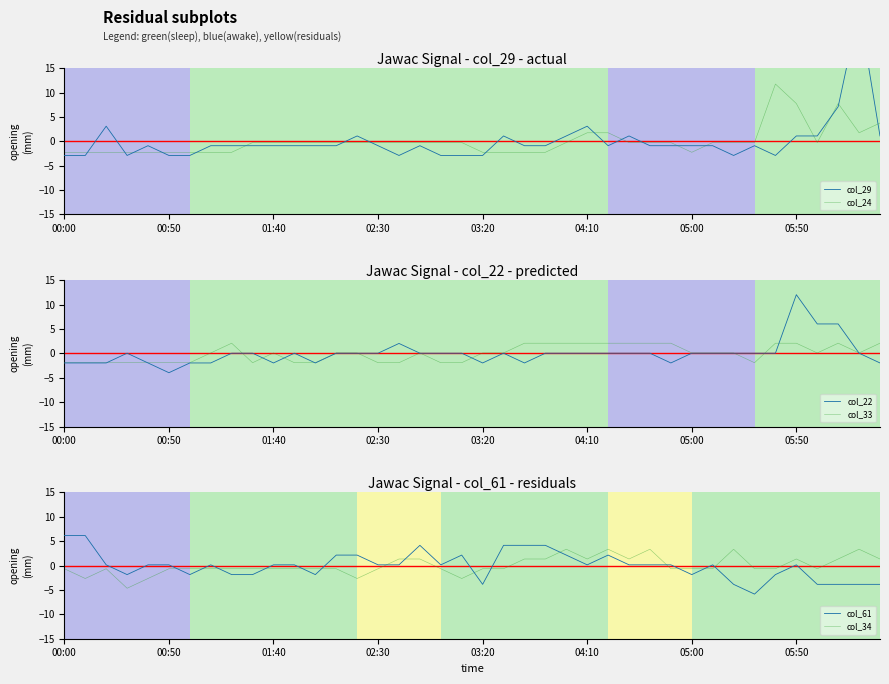

True or false: col_24 and col_34 cross at least once.

True